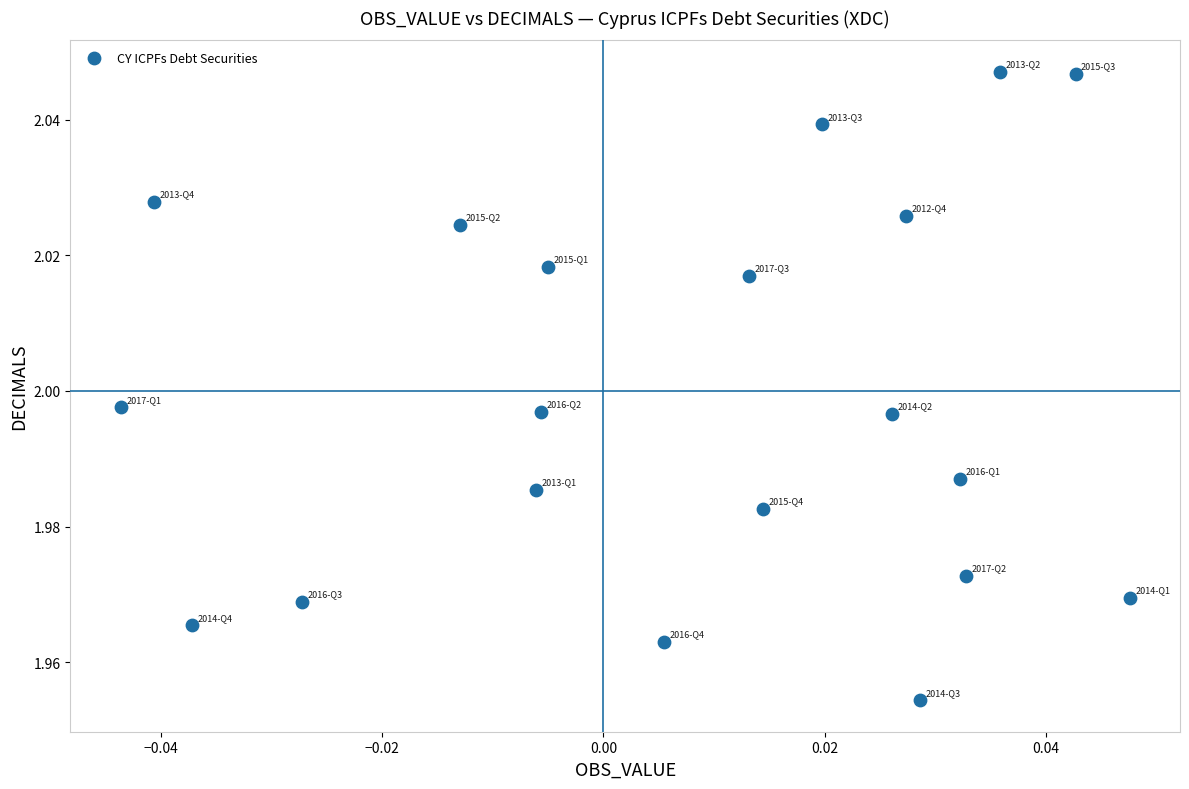

Count the number of points in this scatter plot.

20